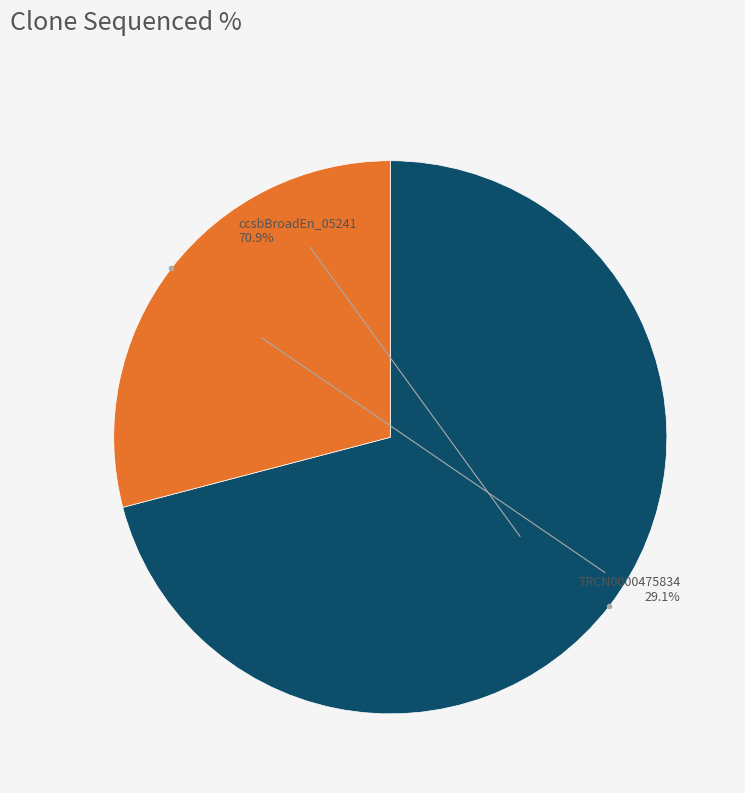

Does any single category account for the majority?

Yes